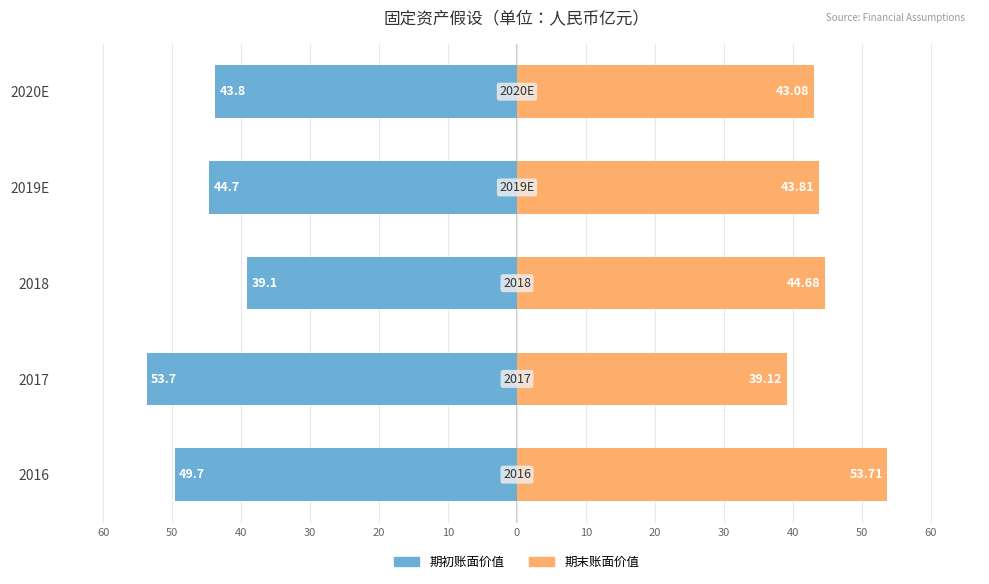

How many groups of bars are there?

5